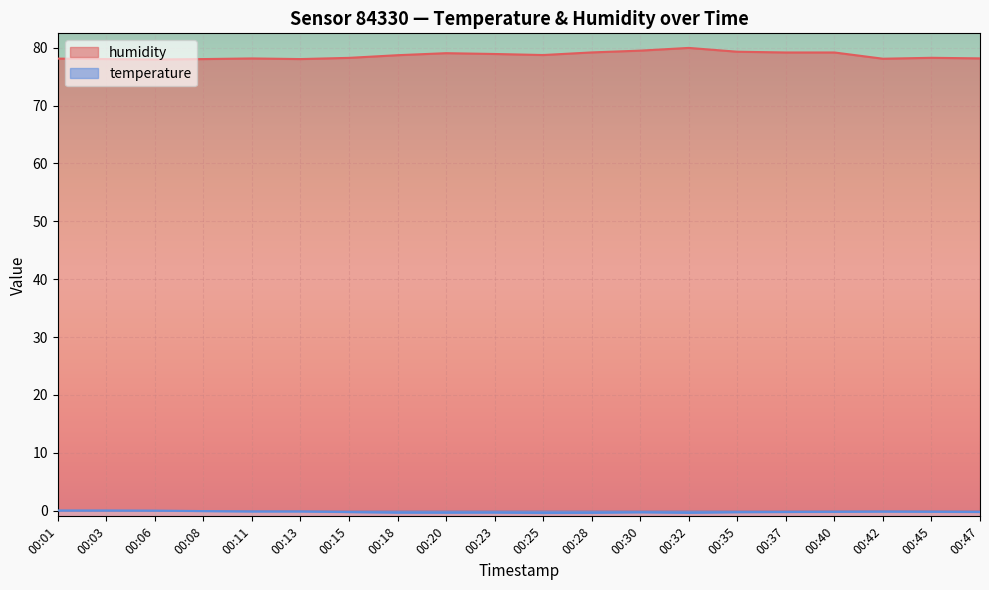

The value of humidity at 00:45 is 78.3. True or false?

True